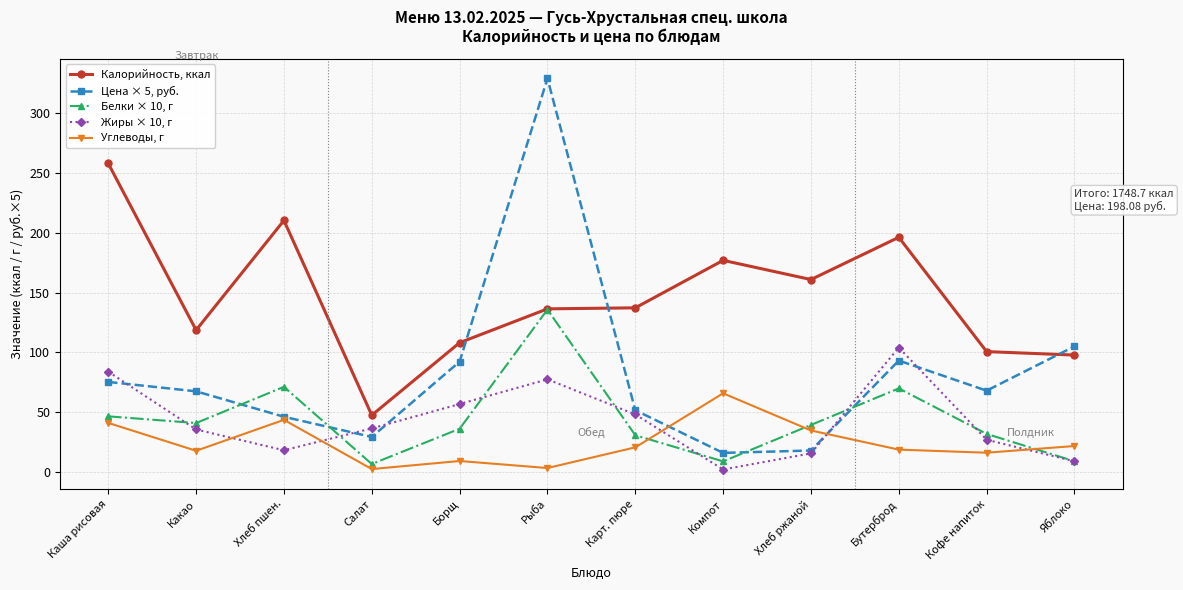

What are all the series names shown in the legend?

Калорийность, ккал, Цена × 5, руб., Белки × 10, г, Жиры × 10, г, Углеводы, г